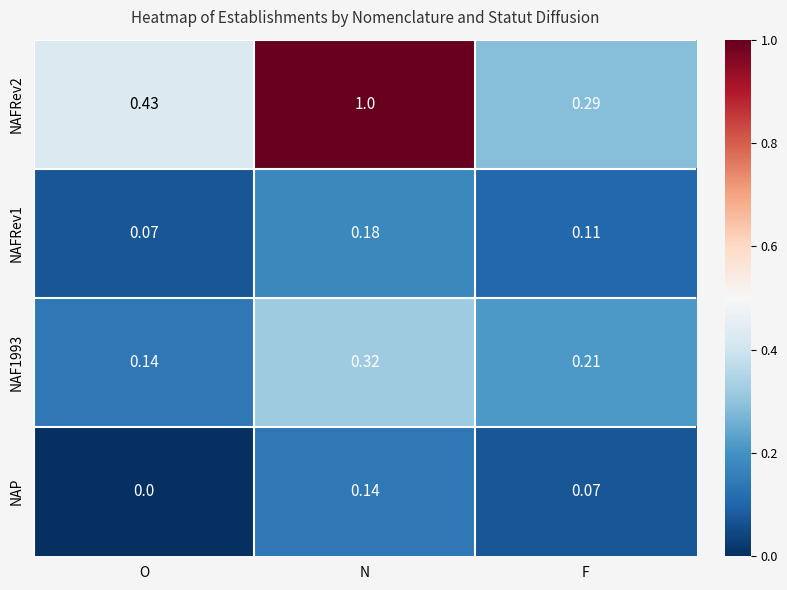

At which category does the chart reach its minimum across all series?

O